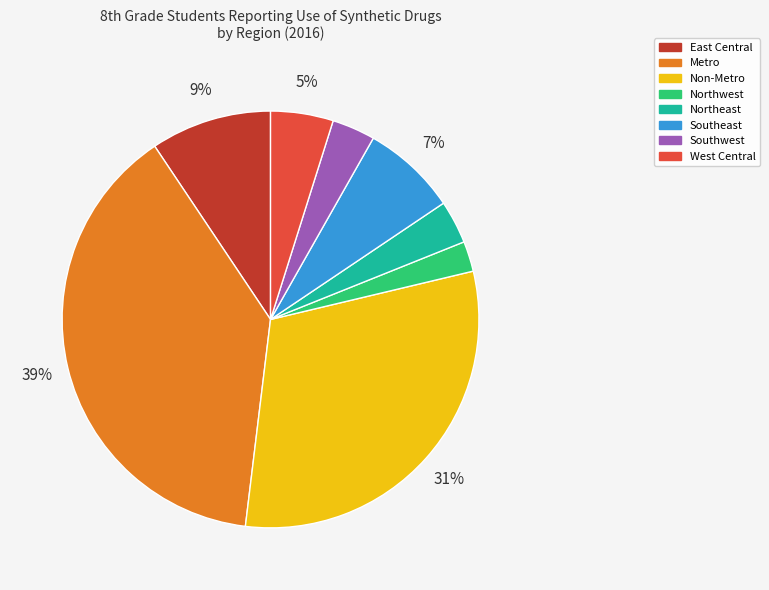

Does Metro account for over 50% of the chart?

No